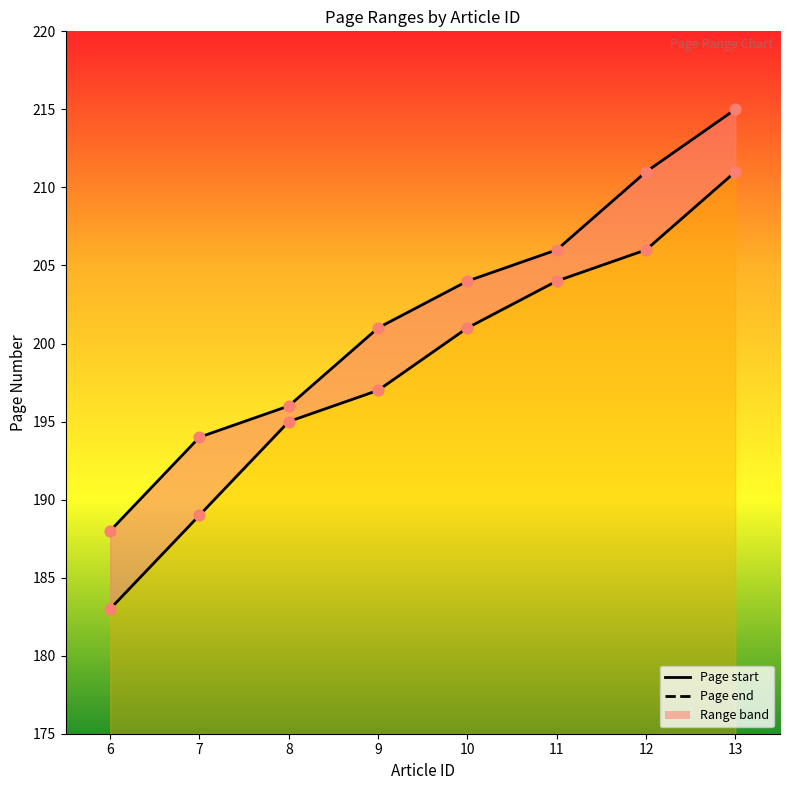

Which series reaches the maximum Y coordinate?

Page end